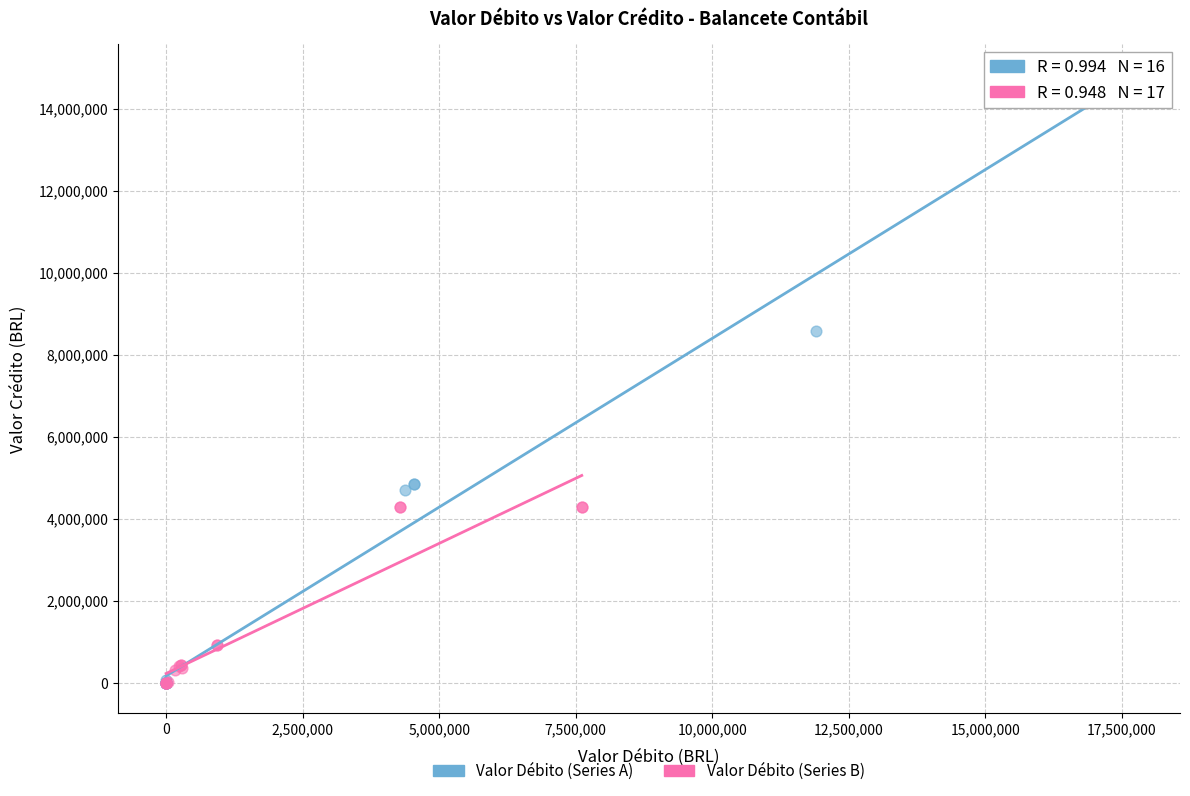

Which series reaches the maximum Y coordinate?

Valor Débito (Series A)